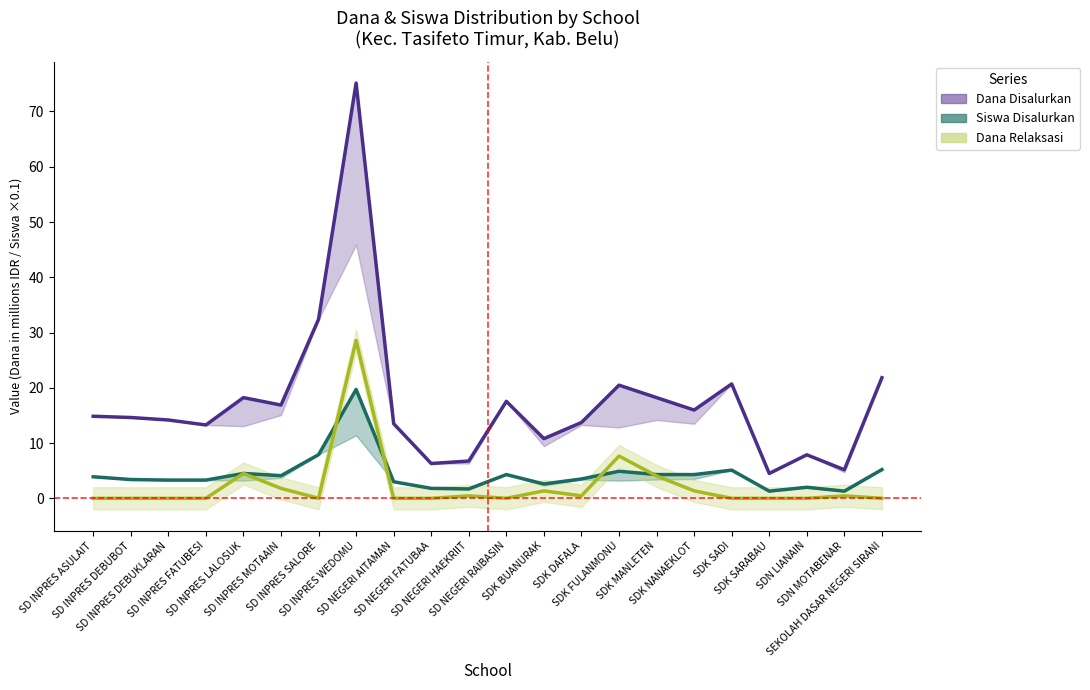

True or false: Dana Relaksasi (line) and Siswa Disalurkan (line) intersect in this chart.

True